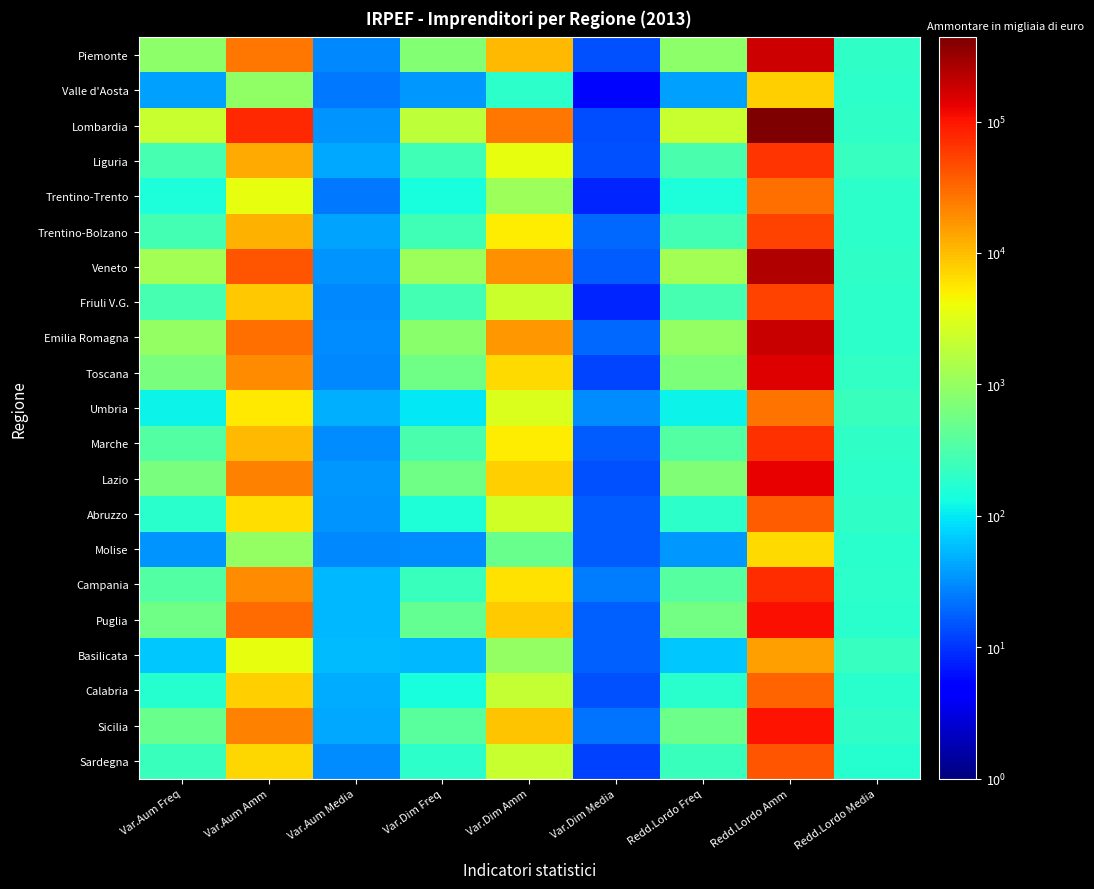

Which has a higher value, Redd.Lordo Amm or Var.Aum Media?

Redd.Lordo Amm